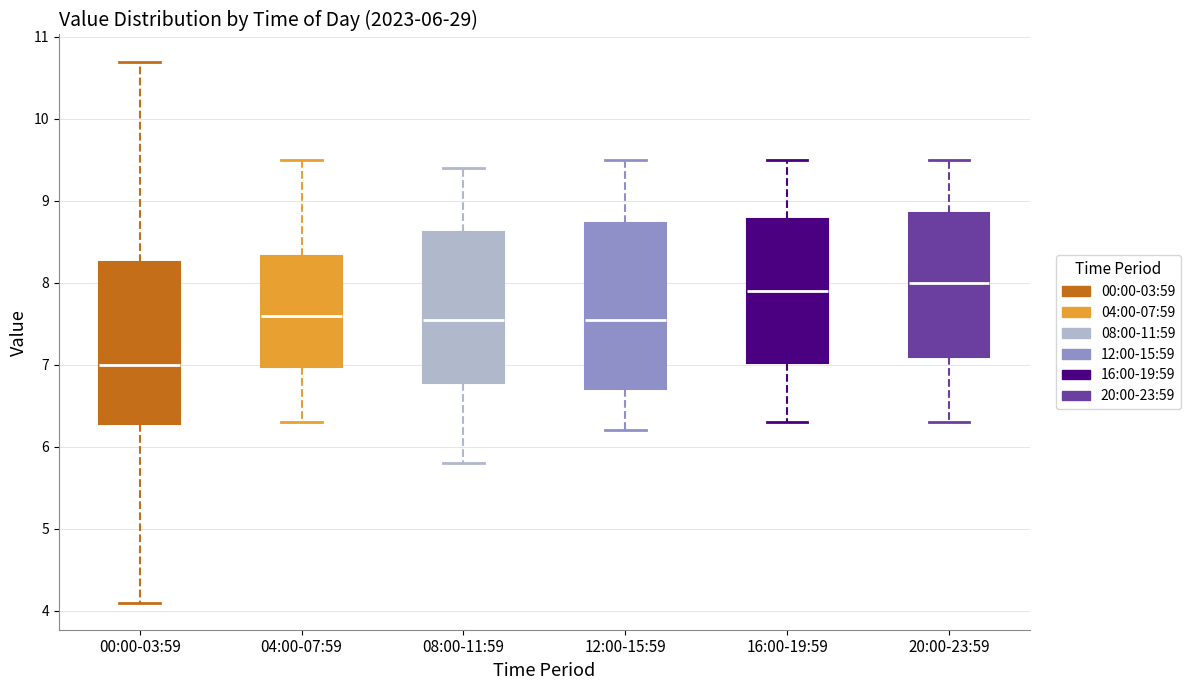

Where is the upper edge of the box for 16:00-19:59 on the y-axis? The values are not printed on the chart, so give them approximately, as read against the axis.

8.8